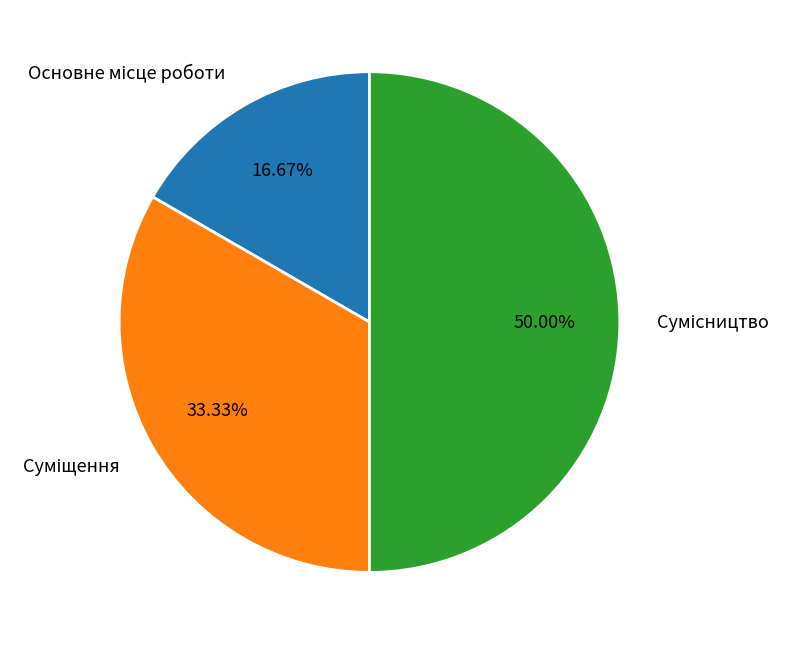

Does any single category account for the majority?

No